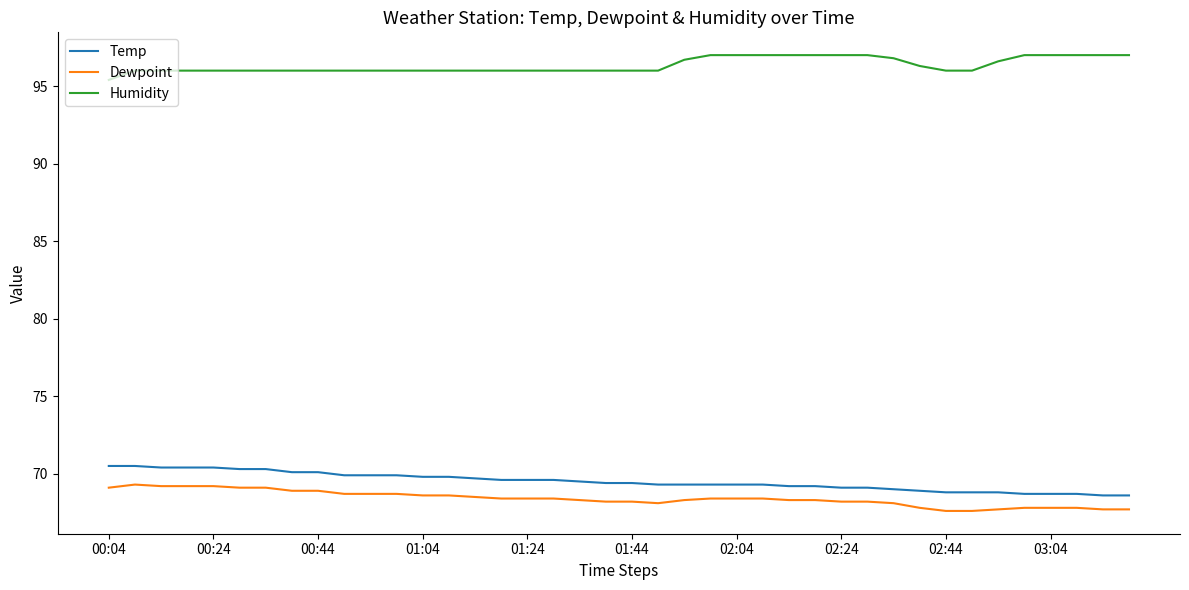

What is the lowest value of the Temp series?

68.6